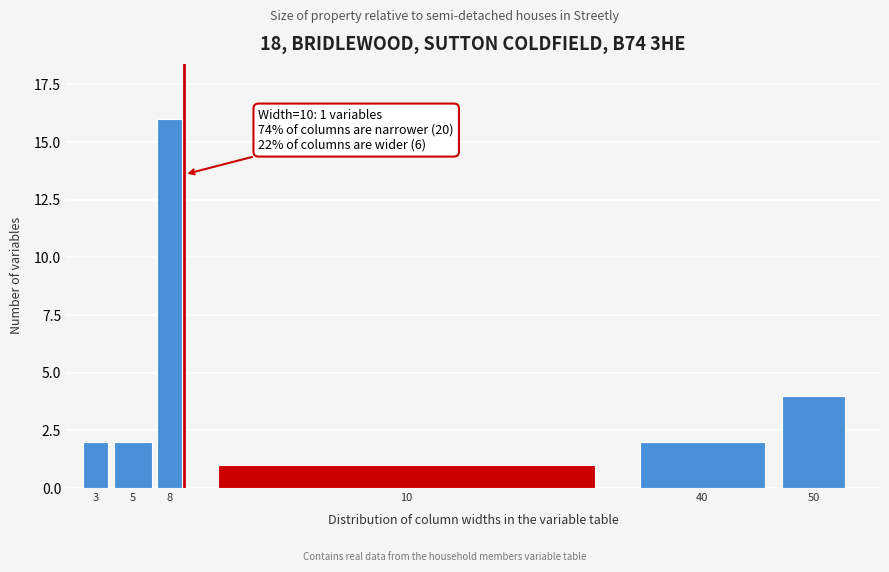

Reading right to left, what are all the values shown in this chart?

50=4	40=2	10=1	8=16	5=2	3=2